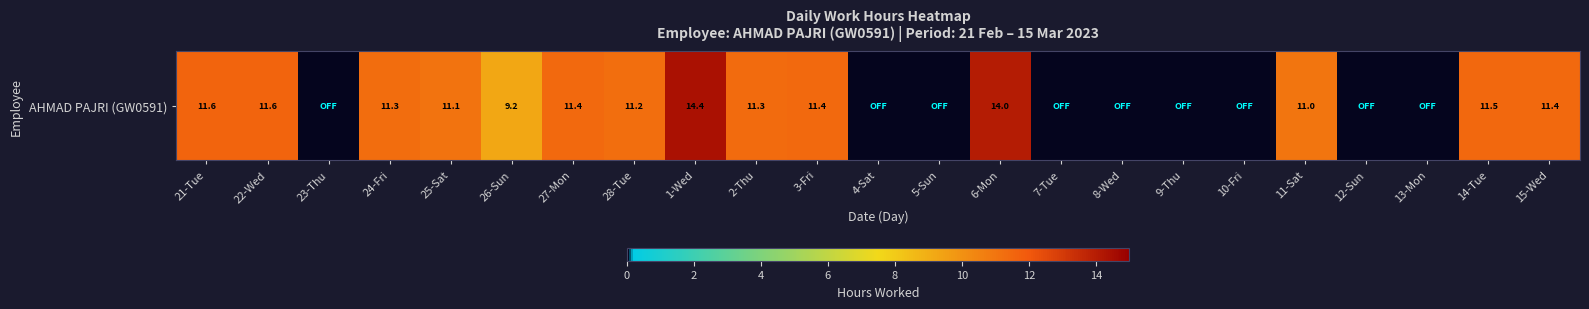

What is the sum of all values?

162.3